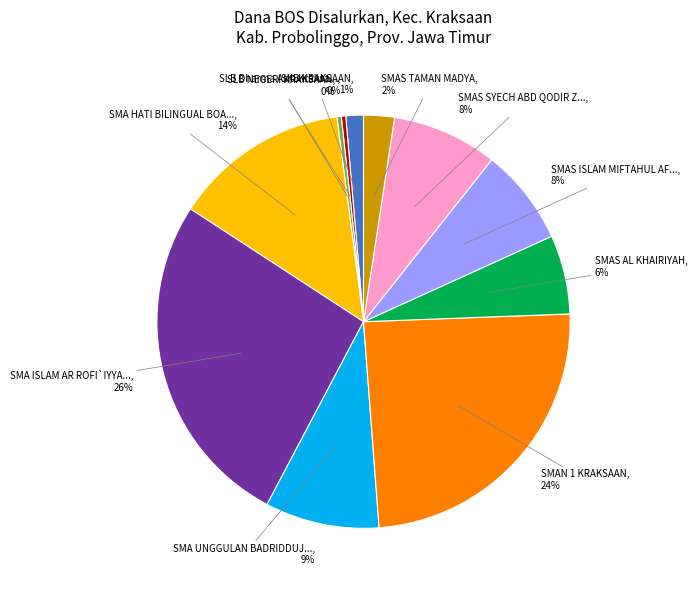

Is there any slice that represents more than half of the pie?

No